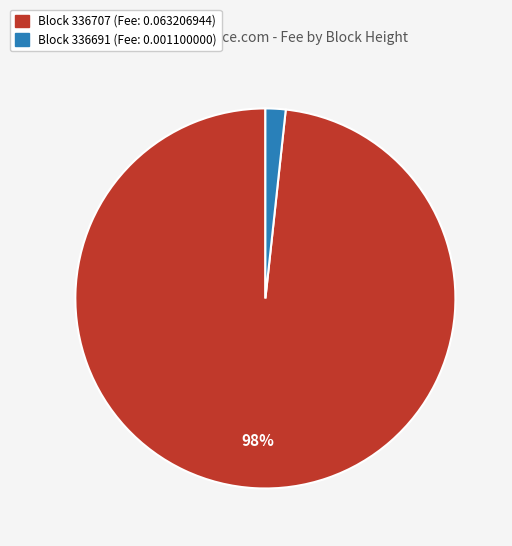

The Block 336707 (Fee: 0.063206944) slice represents 98% of the pie. True or false?

True